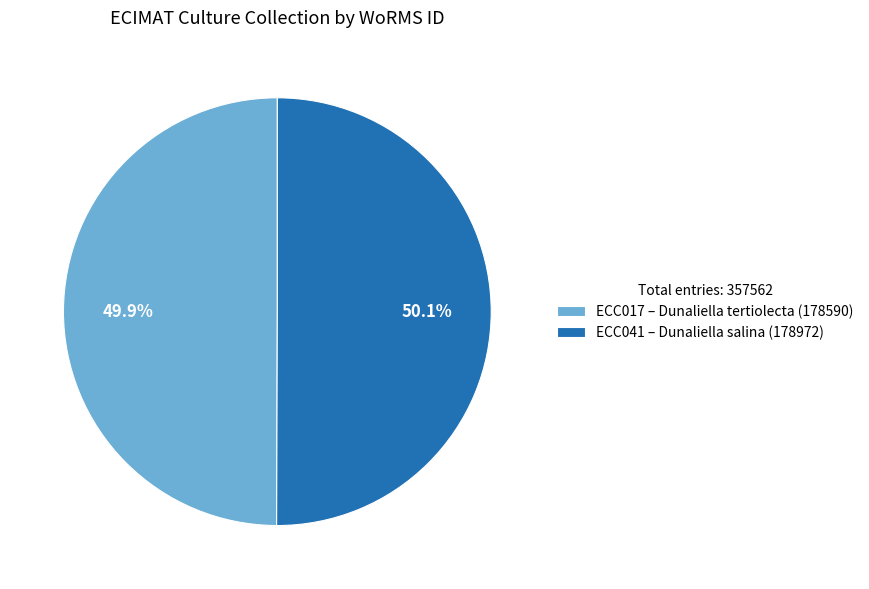

The ECC041 slice represents 39% of the pie. True or false?

False